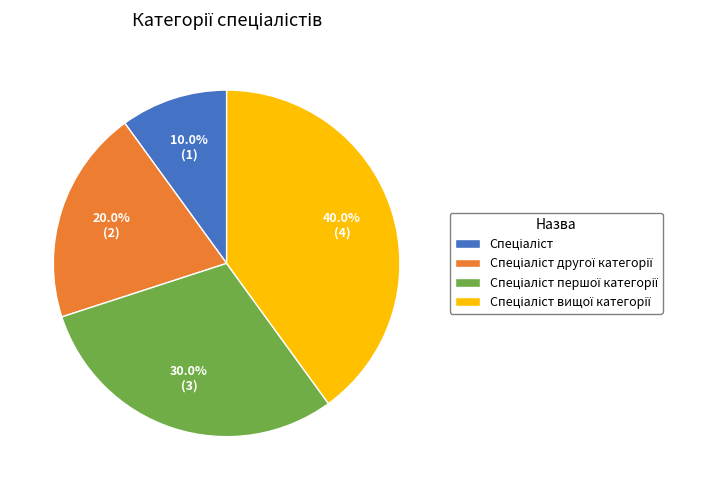

How many segments does this pie chart have?

4